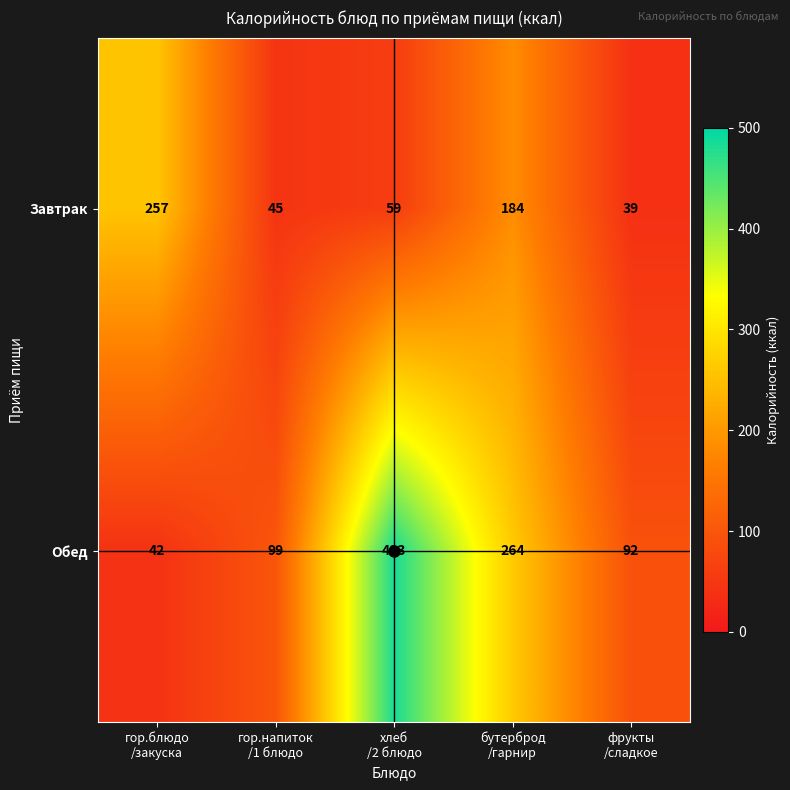

List the series in order of their overall mean, highest first.

Обед, Завтрак